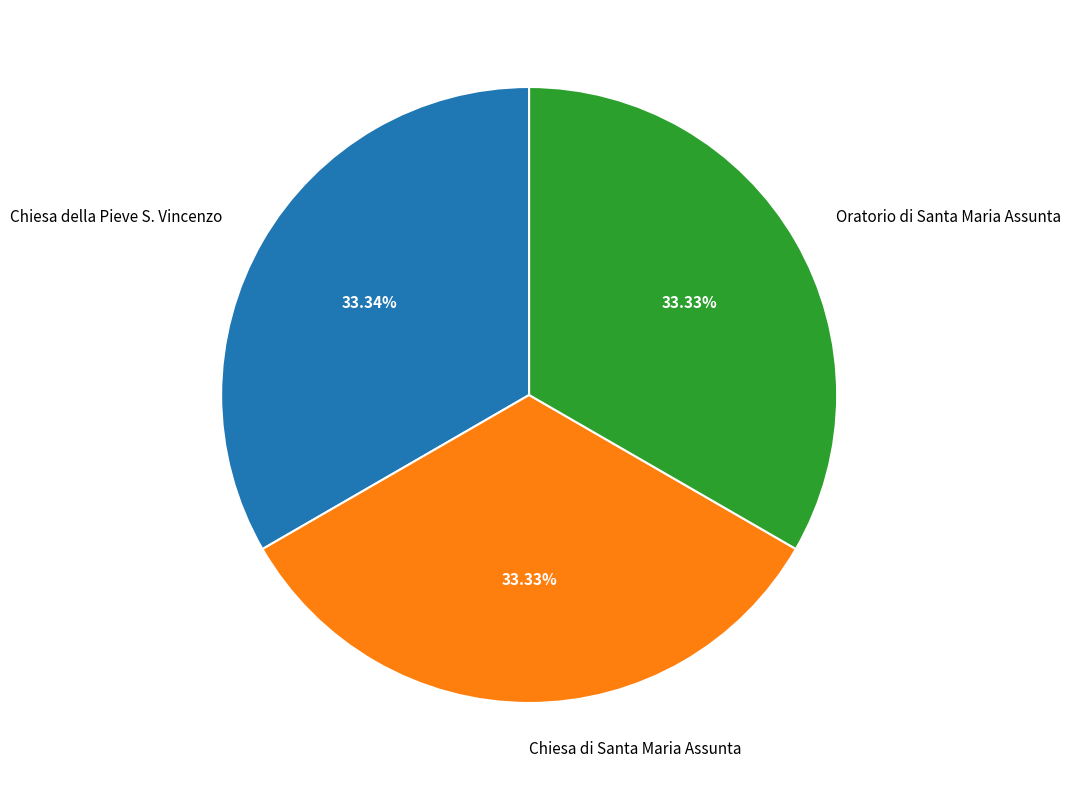

Does any single category account for the majority?

No